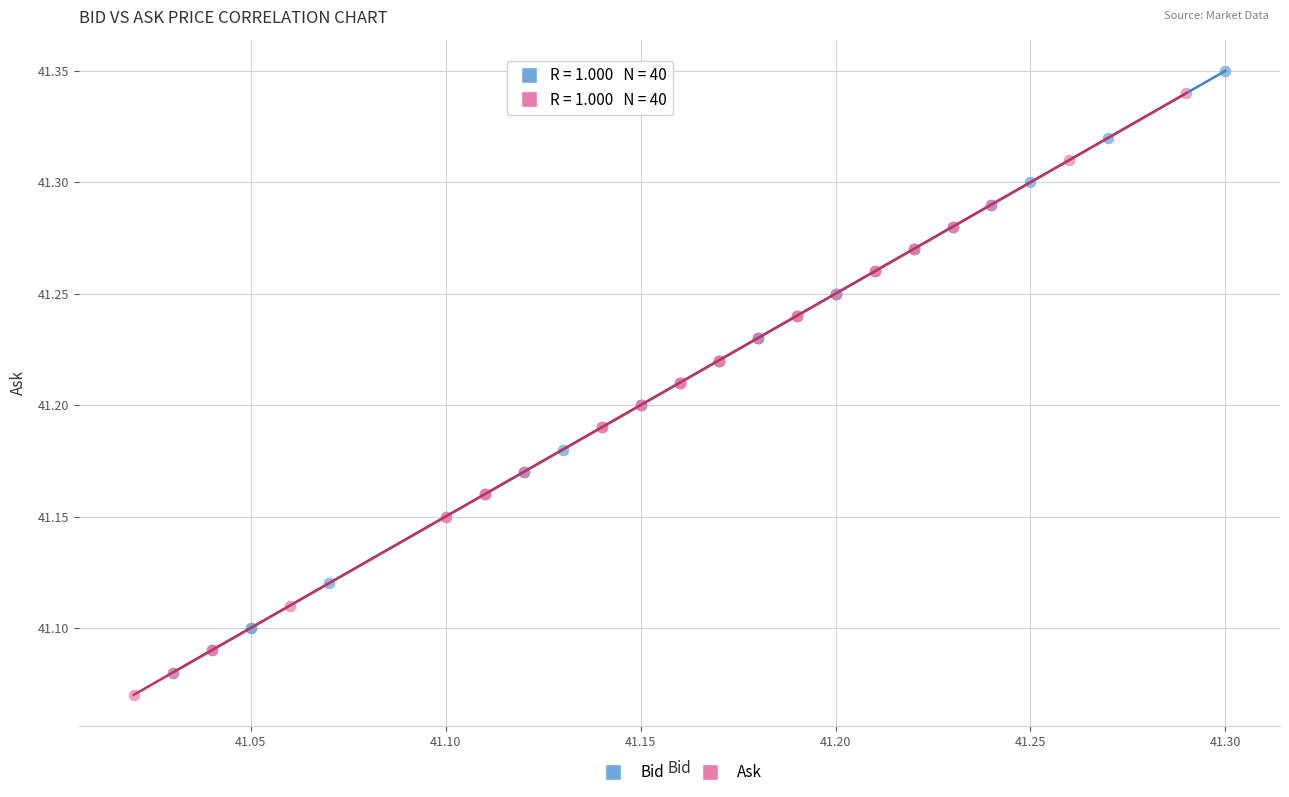

Which series reaches the minimum Y coordinate?

Ask